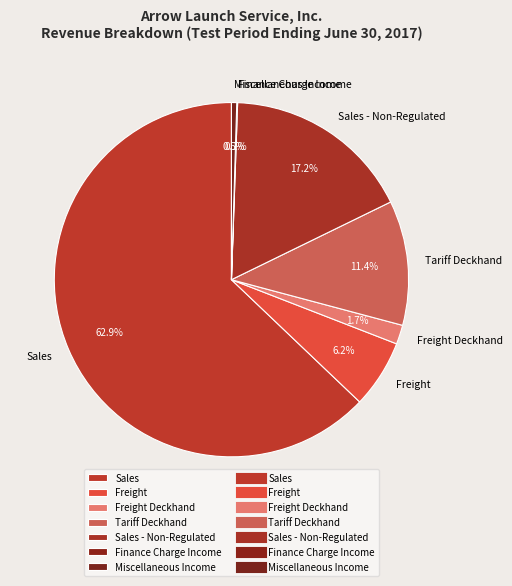

Which slice is the largest?

Sales